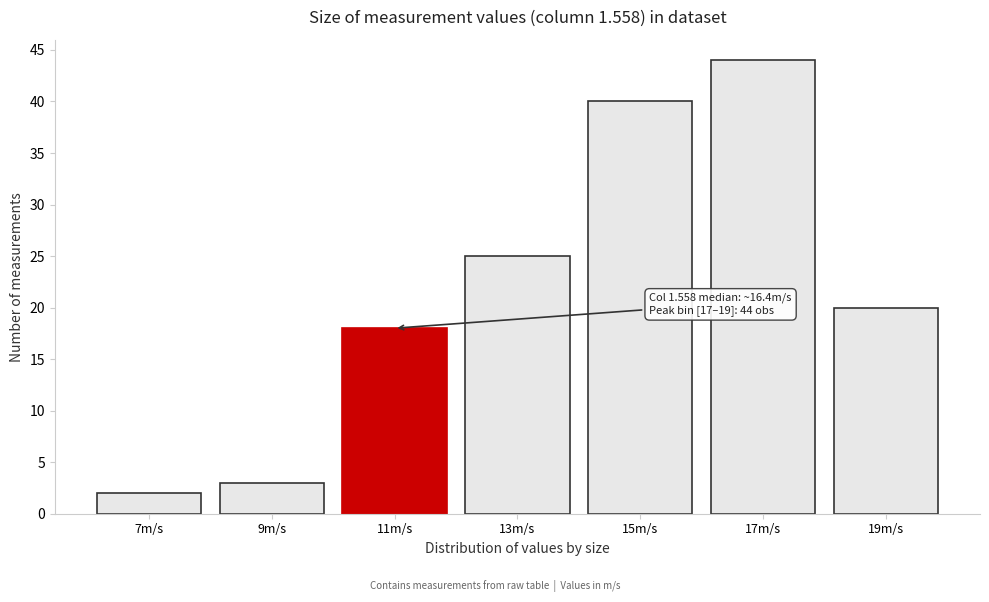

Reading left to right, list all the values displayed in this chart.

2	3	18	25	40	44	20